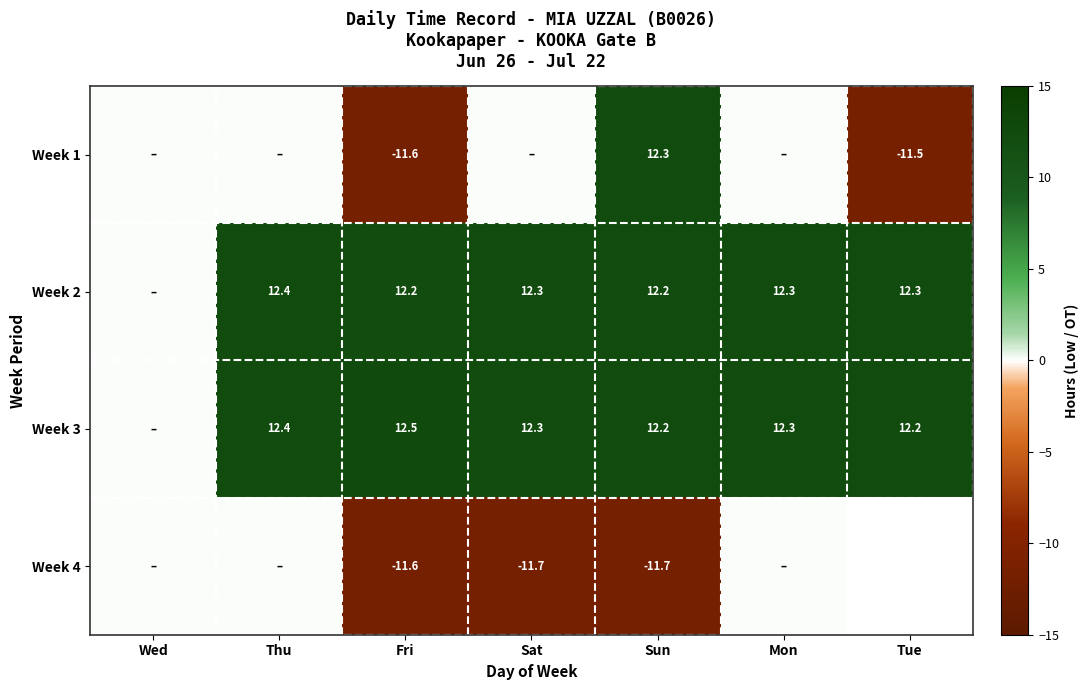

What is the total value across all series at Fri?

1.5